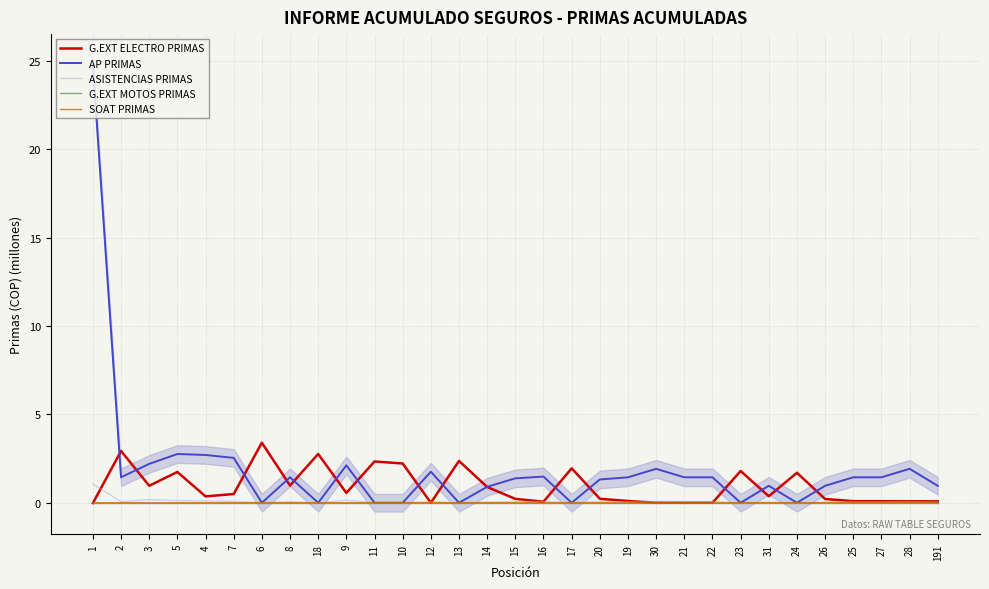

Which label corresponds to the smallest value in the chart?

1